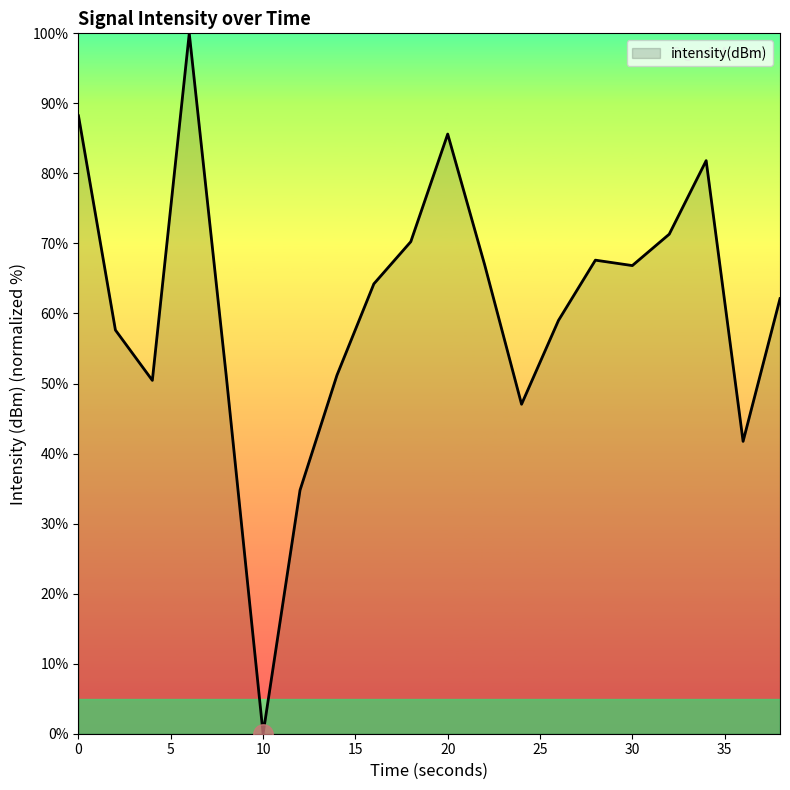

What is the difference between the maximum and minimum values?

100.0